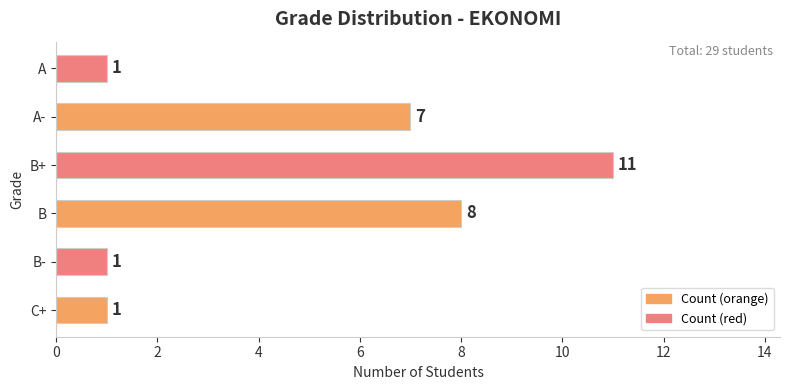

Reading bottom to top, list all the values displayed in this chart.

C+=1	B-=1	B=8	B+=11	A-=7	A=1